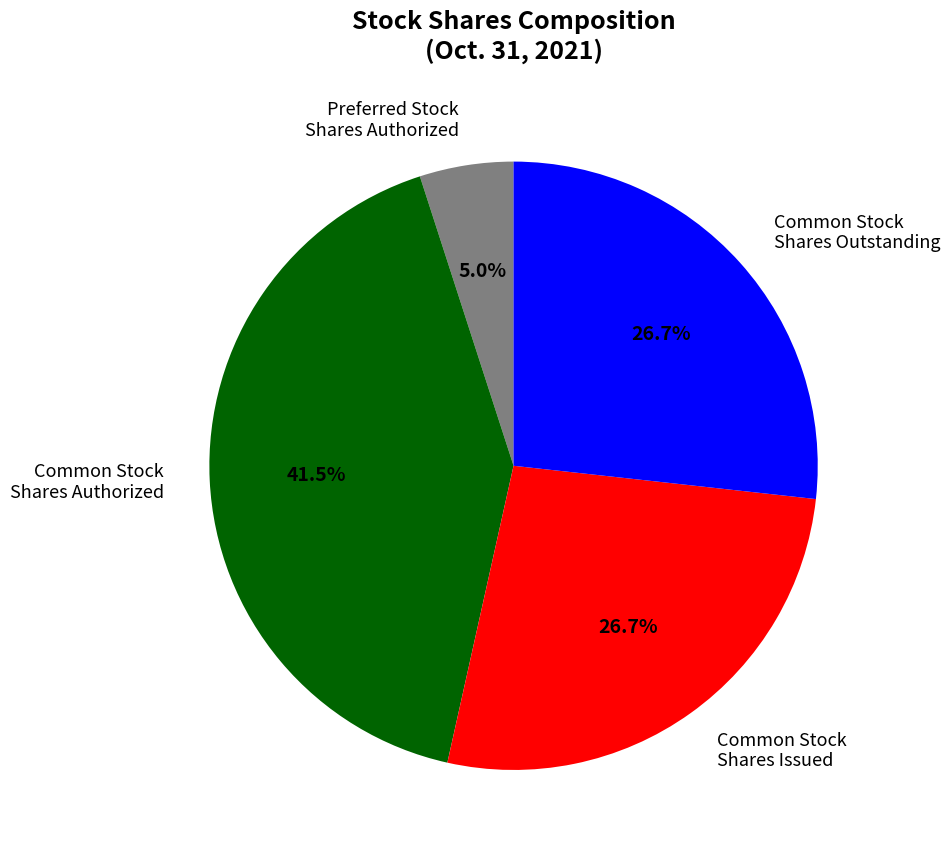

Approximately how many times larger is the value at Common Stock Shares Outstanding compared to Common Stock Shares Issued?

1.0